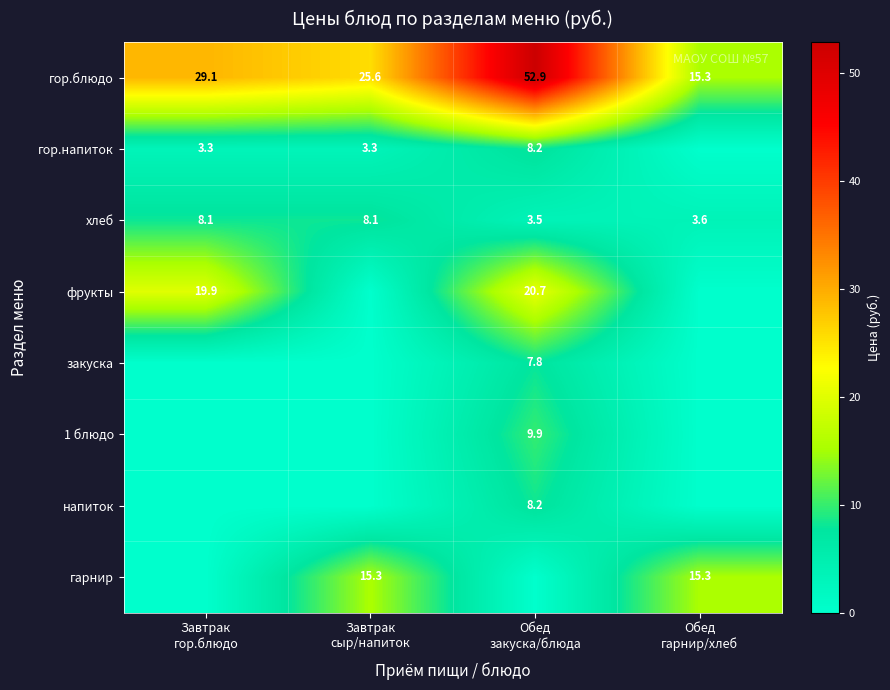

What is the difference between the second highest and minimum values in the хлеб series?

4.6